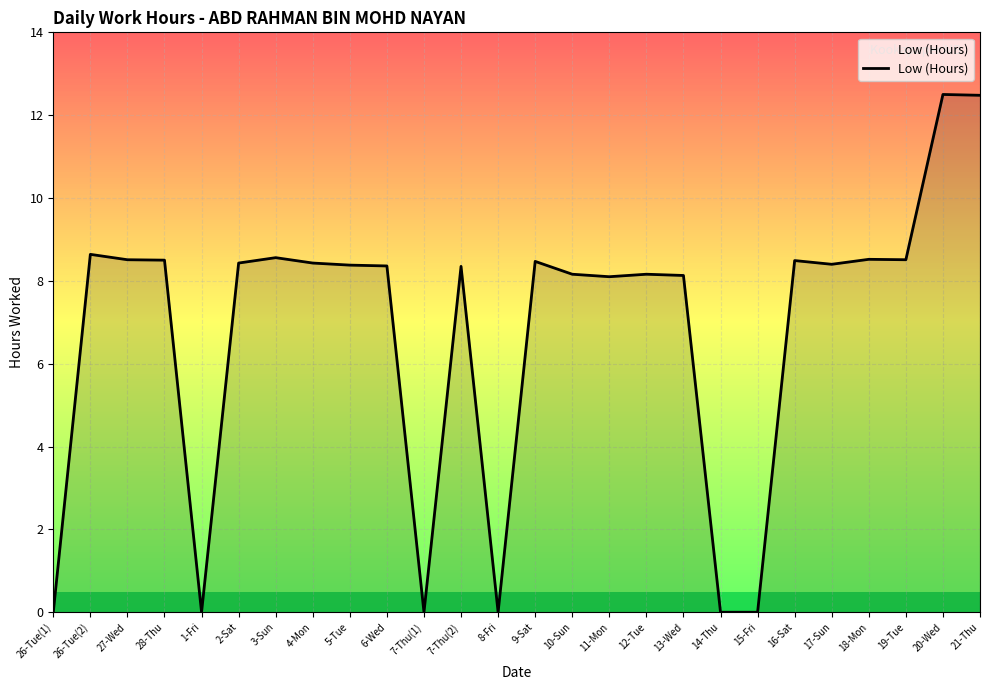

Count the number of values greater than 8.

20